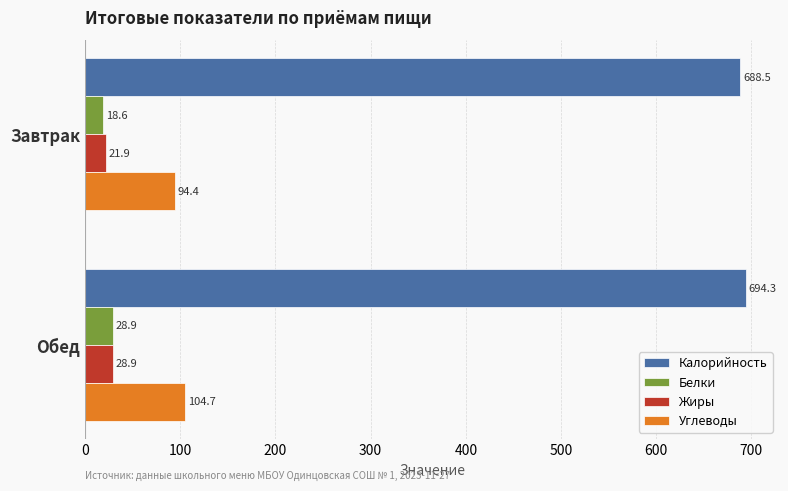

What is the difference between the Жиры values at Обед and Завтрак?

7.0